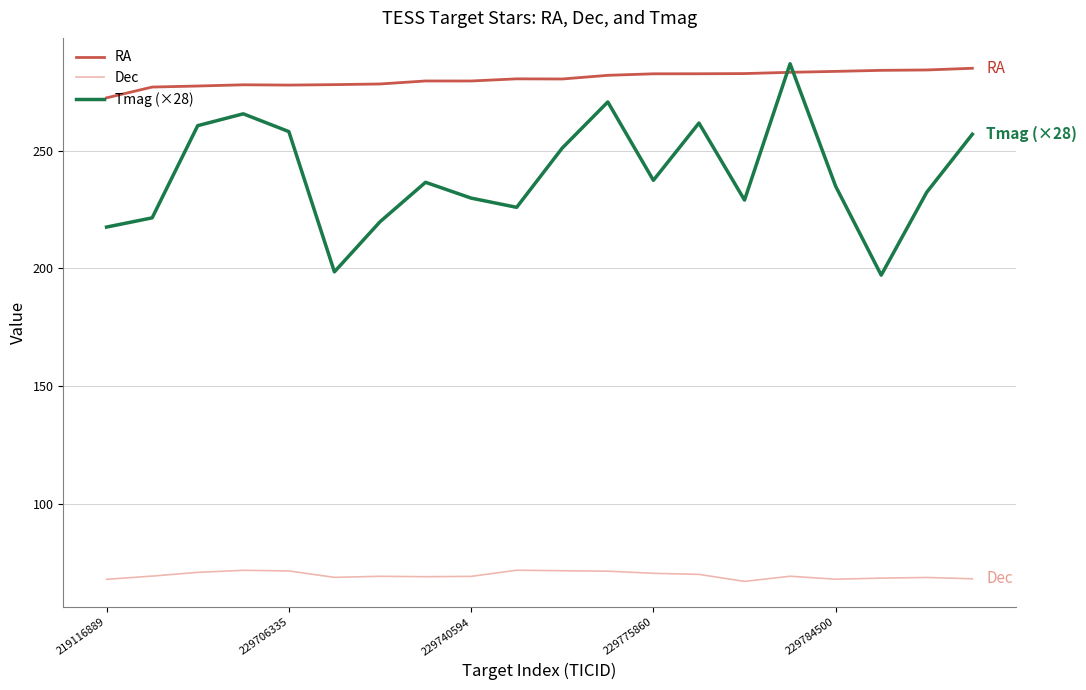

At how many categories does at least one series exceed 199?

20